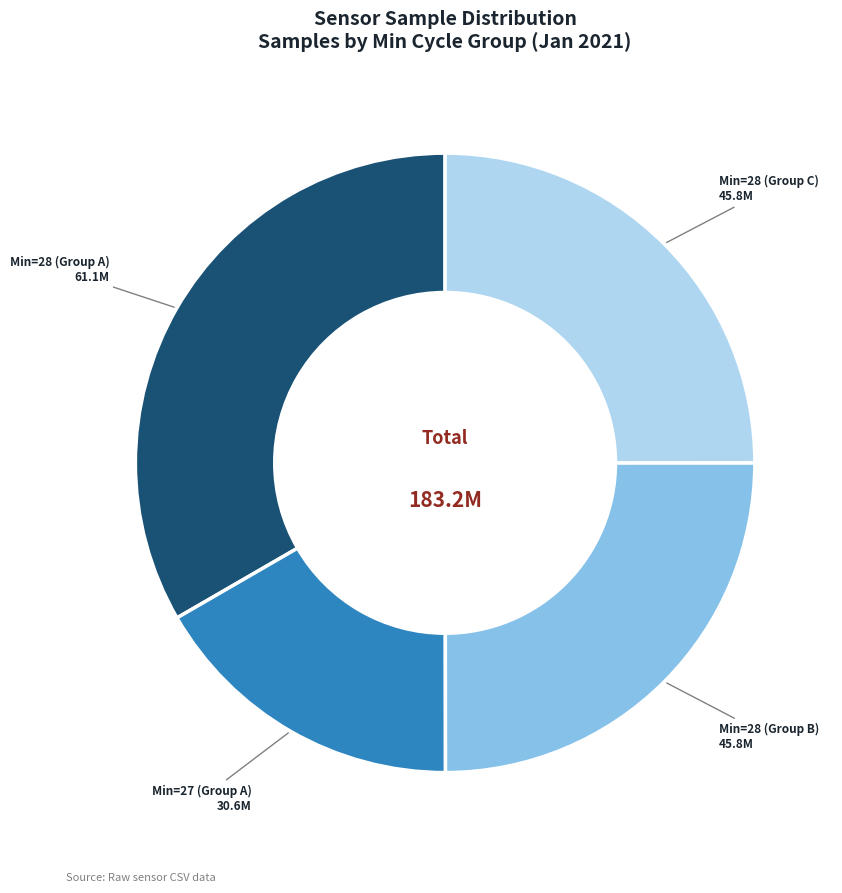

The Min=28 (Group A) slice represents 45% of the pie. True or false?

False